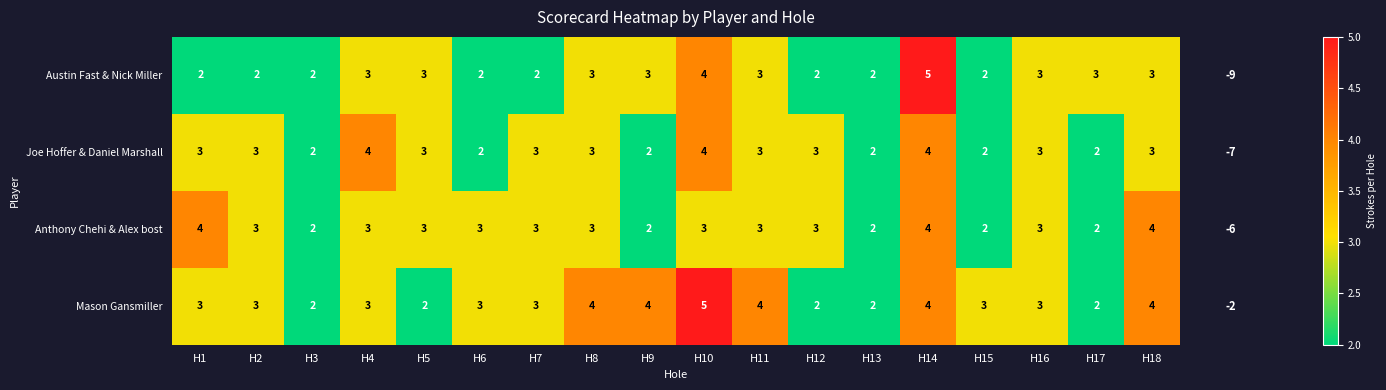

At which category is the sum across all series the highest?

H14